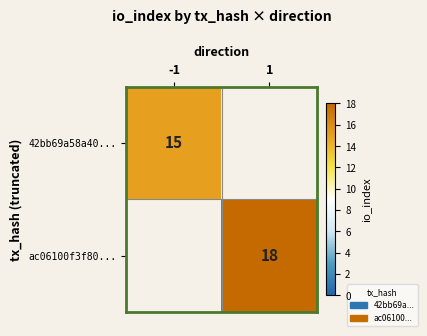

The value of 42bb69a58a40... at -1 is 15. True or false?

True